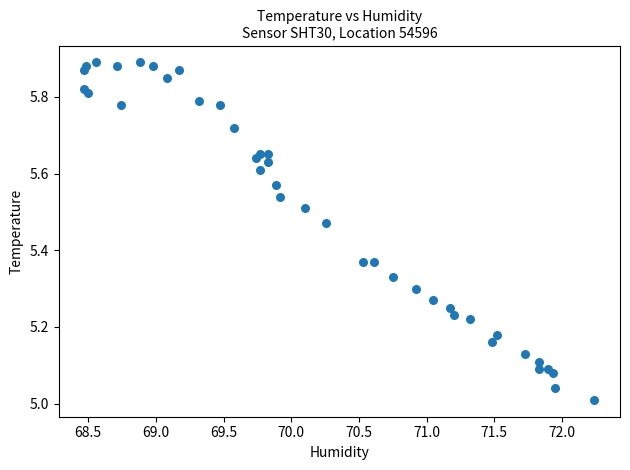

What is the range of X values (max minus min)?

3.8